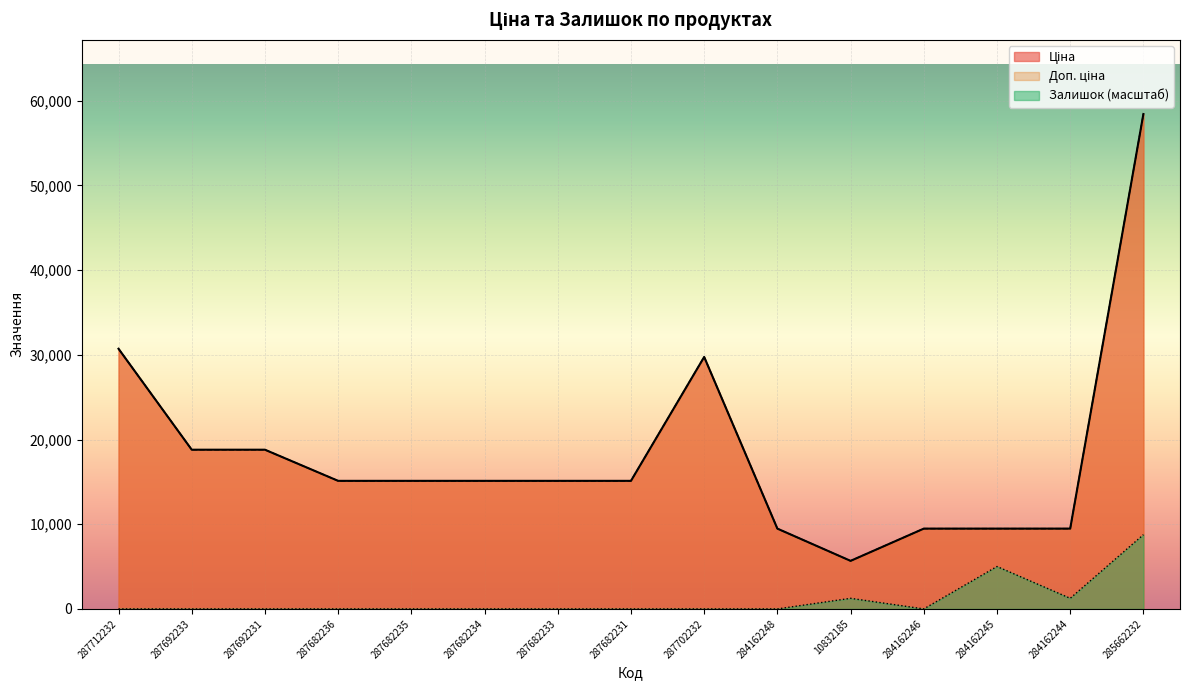

Which series has the largest total across all categories?

Ціна